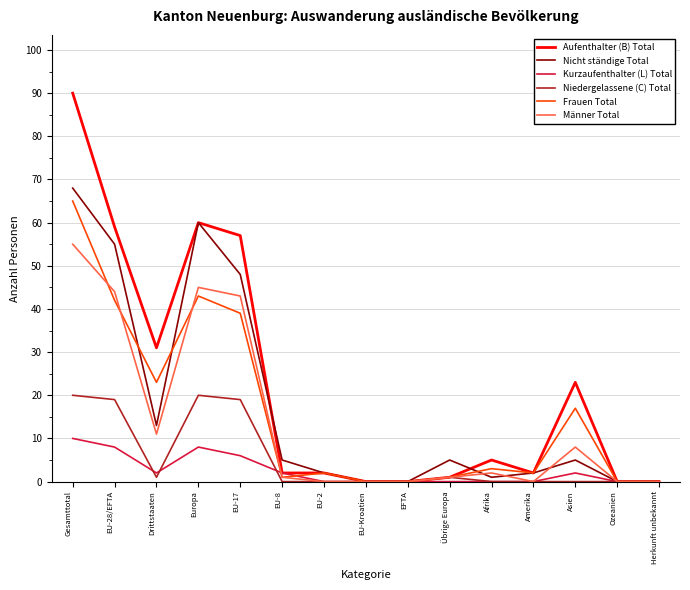

At which category is the sum across all series the highest?

Gesamttotal